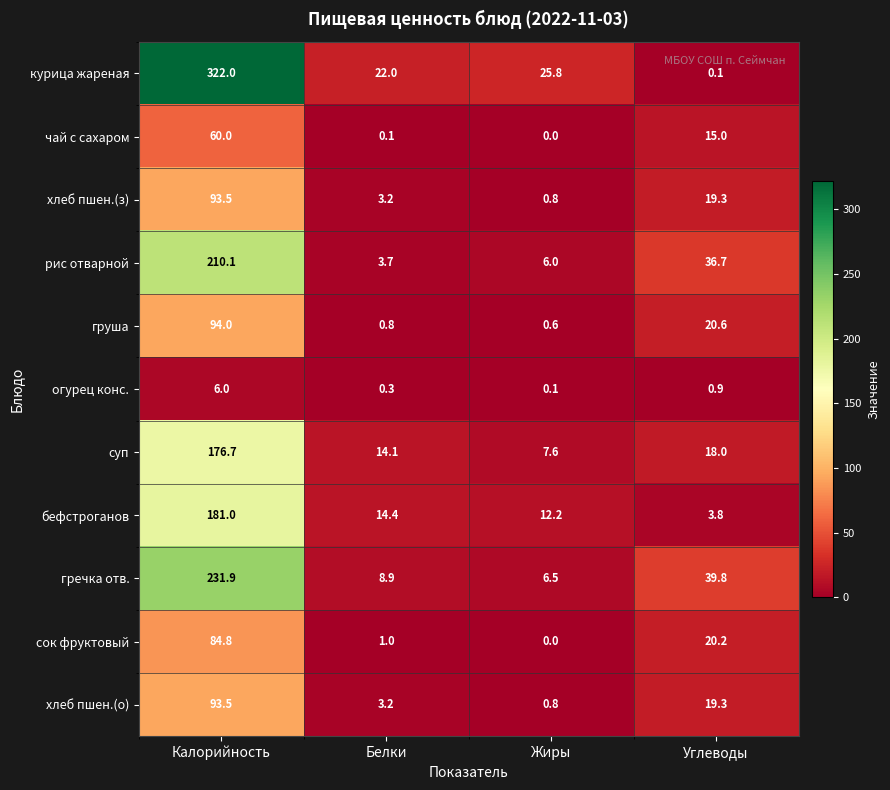

Rank the categories by суп value from highest to lowest.

Калорийность, Углеводы, Белки, Жиры